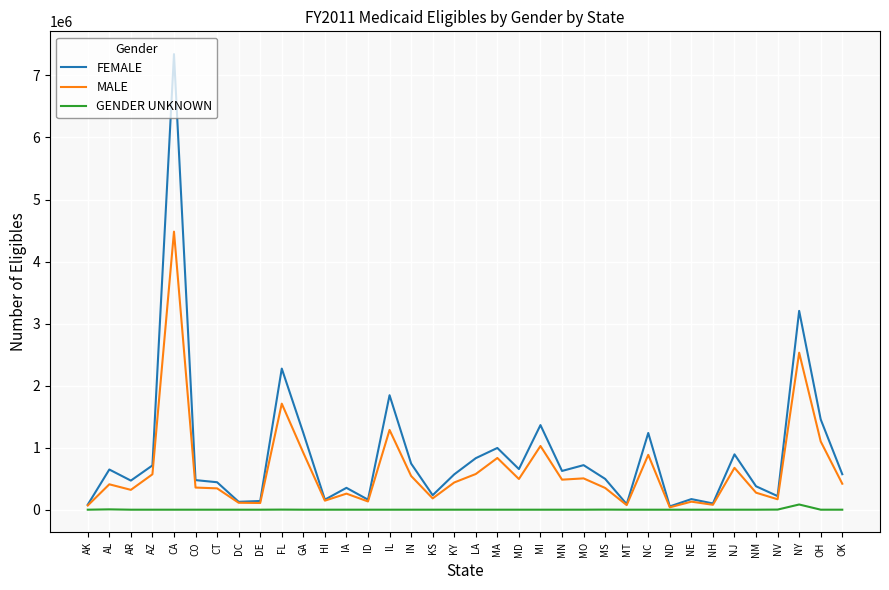

In FEMALE, how many points are lower than both neighbors (excluding endpoints)?

11